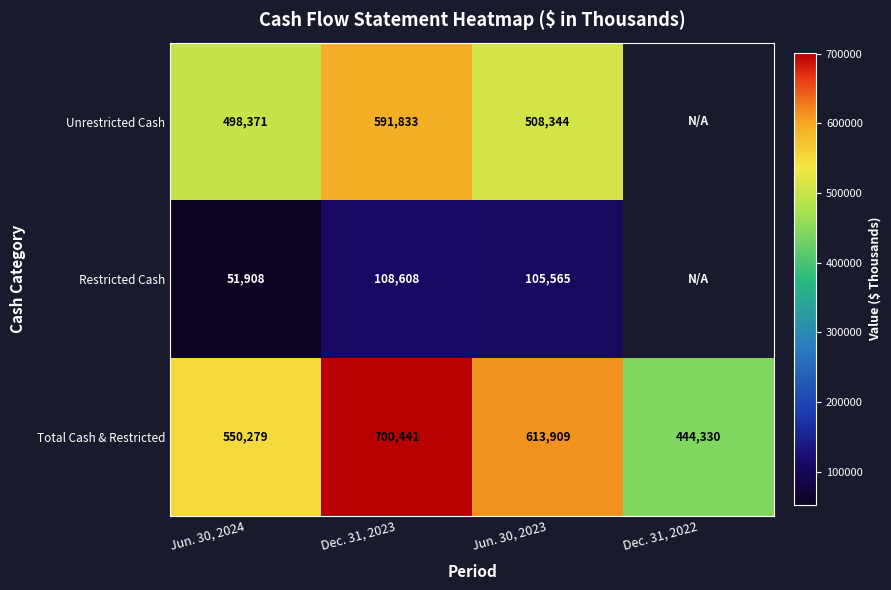

Count the Total Cash & Restricted values in the range 550279 to 700441.

3